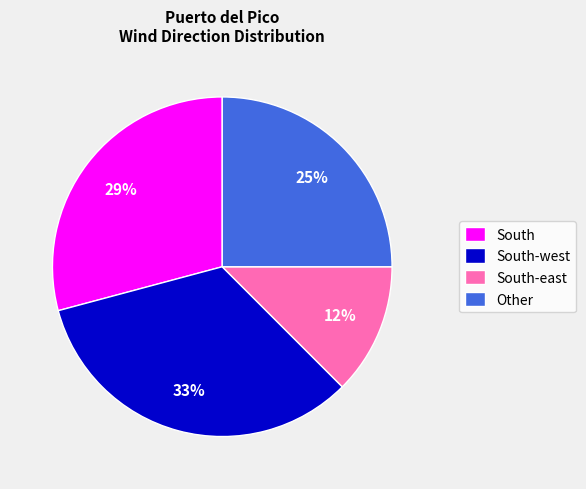

Rank the categories by value from lowest to highest.

South-east, Other, South, South-west